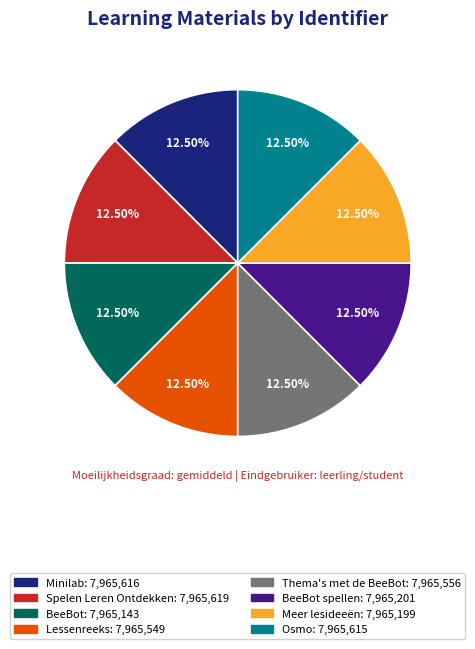

Does any single category account for the majority?

No